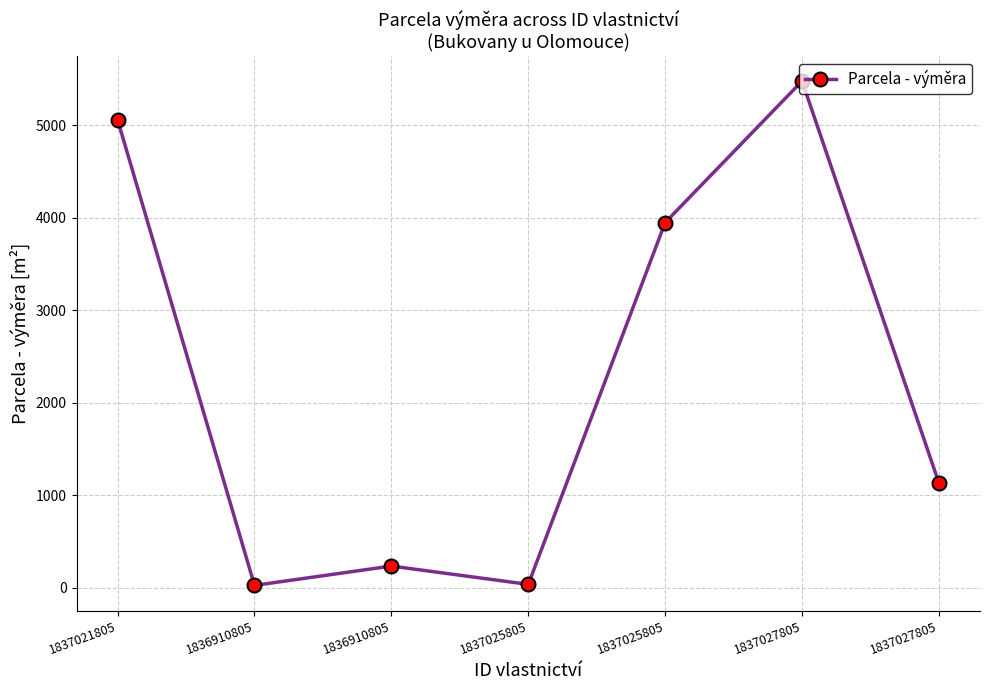

How many interior local valleys (lower than both neighbors) does the data have?

2